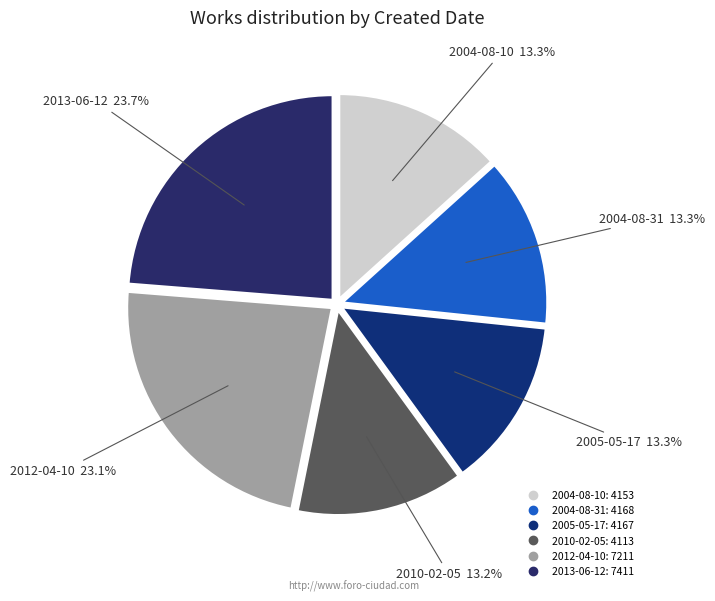

The 2012-04-10 slice represents 23% of the pie. True or false?

True